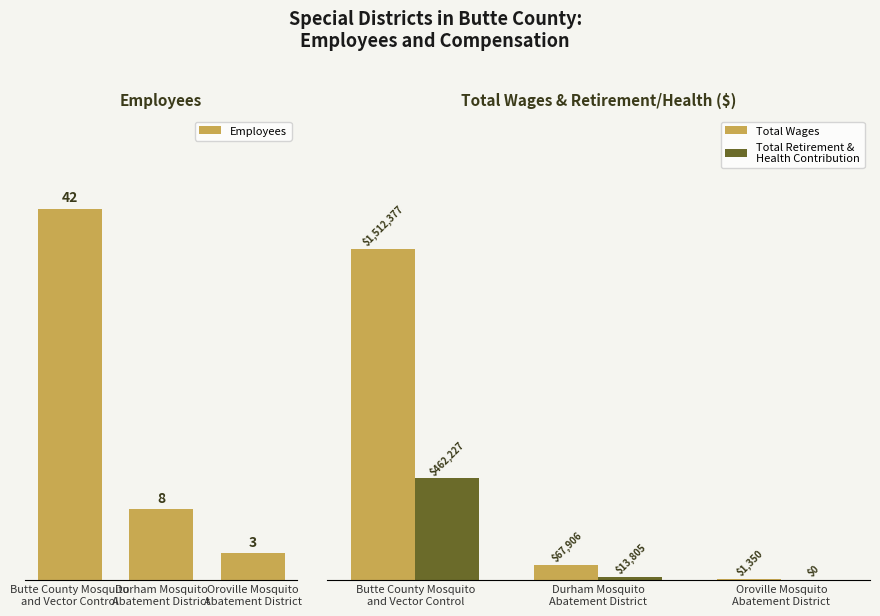

What is the total value across all series at Butte County Mosquito
and Vector Control?

1974646